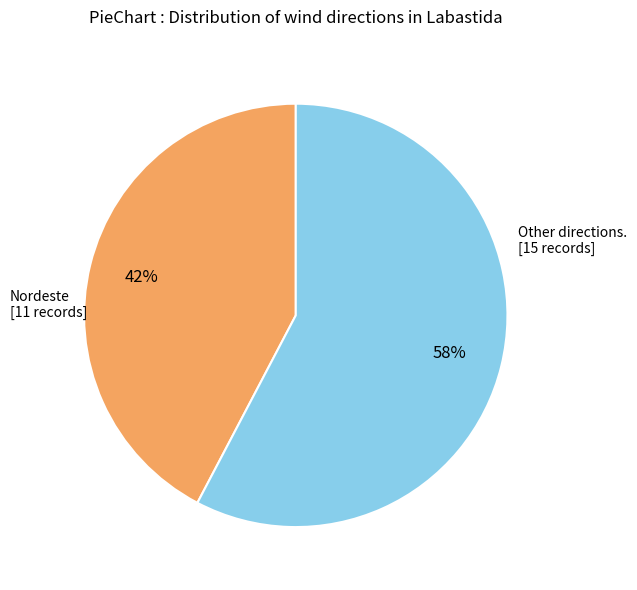

Is there a majority slice in this chart?

Yes